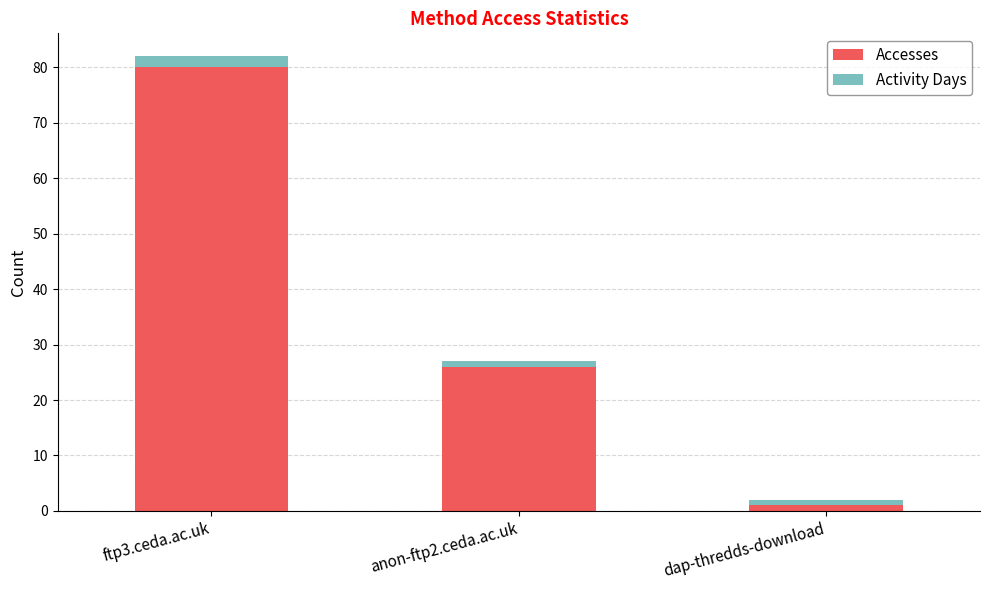

What is the average value of the Accesses series?

36